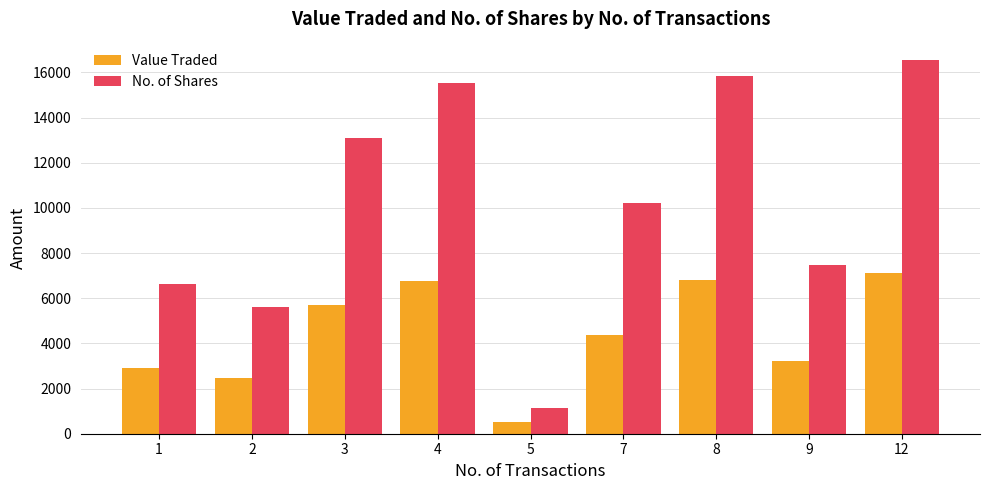

What is the spread (max minus min) of values at 4?

8745